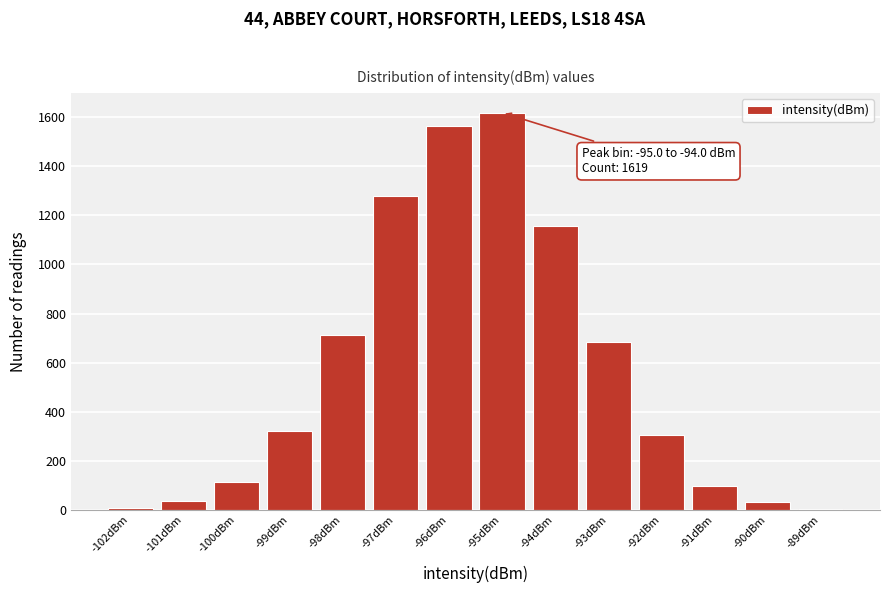

What is the ratio of the value at -99dBm to the value at -100dBm?

2.9